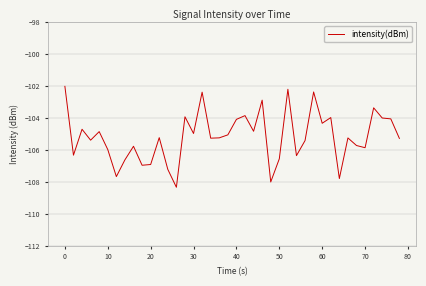

What is the greatest value displayed?

-102.0